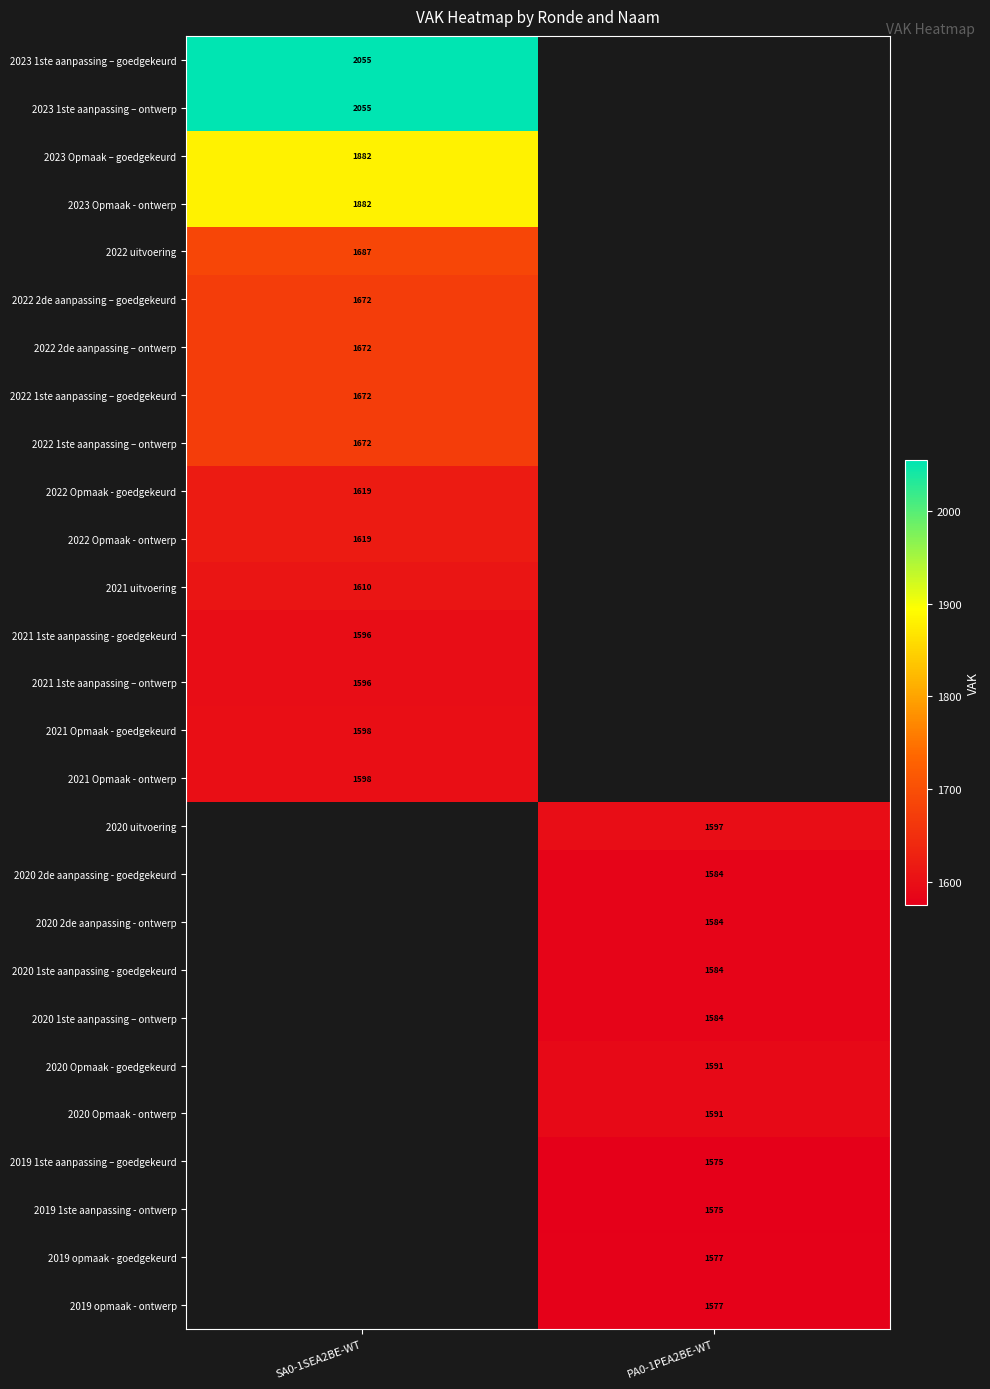

Is it true that 2023 Opmaak - ontwerp equals 1882 at SA0-1SEA2BE-WT?

True